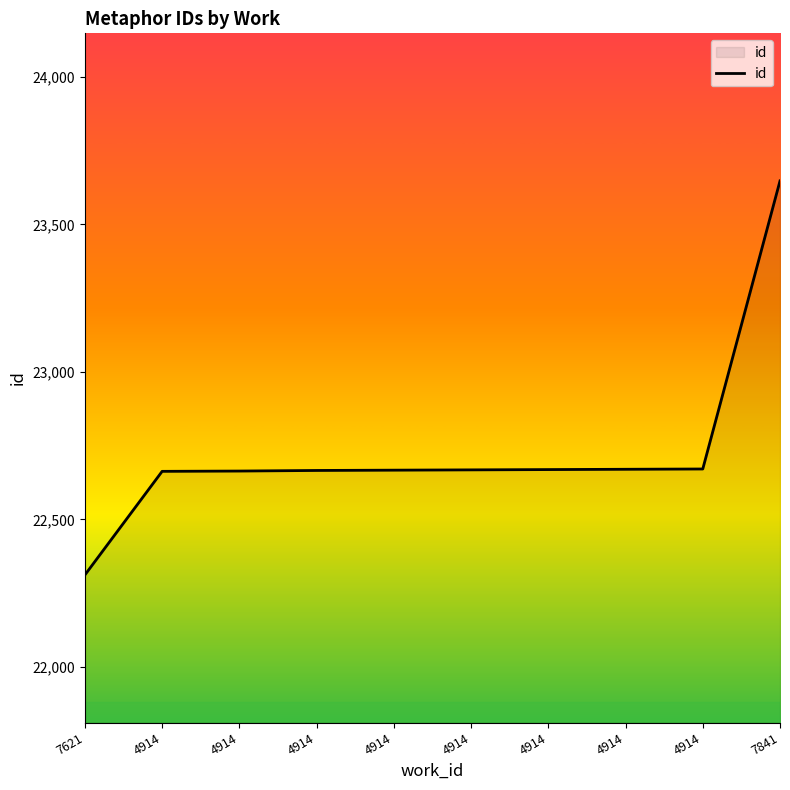

Reading left to right, transcribe all the data shown in this chart.

22312	22663	22664	22666	22667	22668	22669	22670	22671	23647